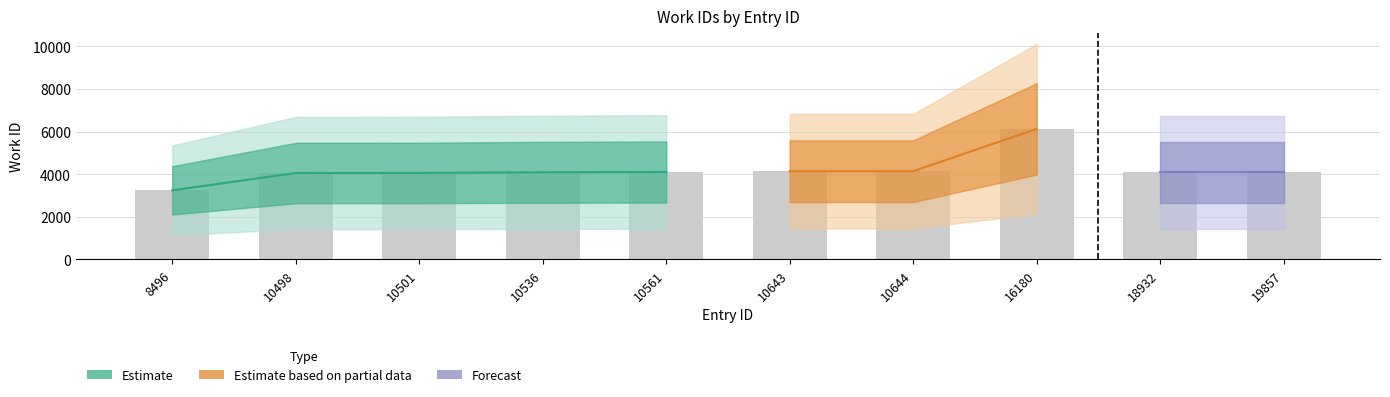

What is the sum of the values at 10561 and 18932?

8193